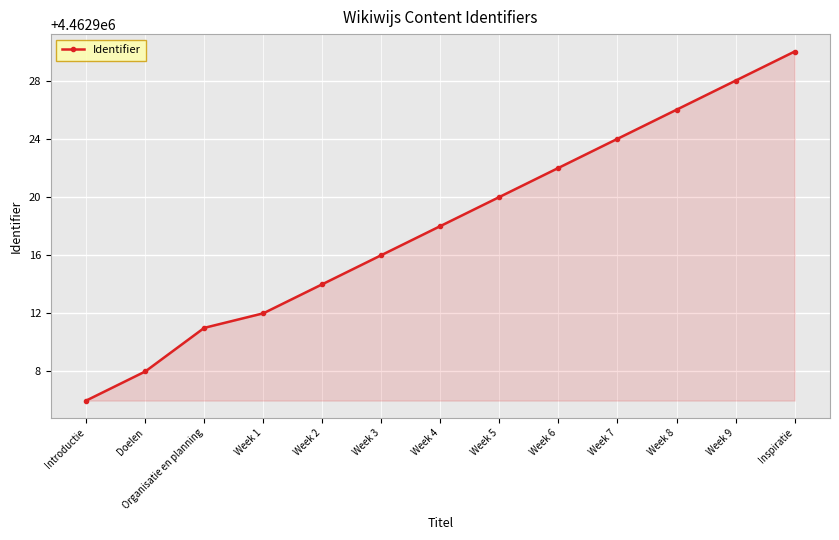

What is the difference between the maximum and minimum values?

24